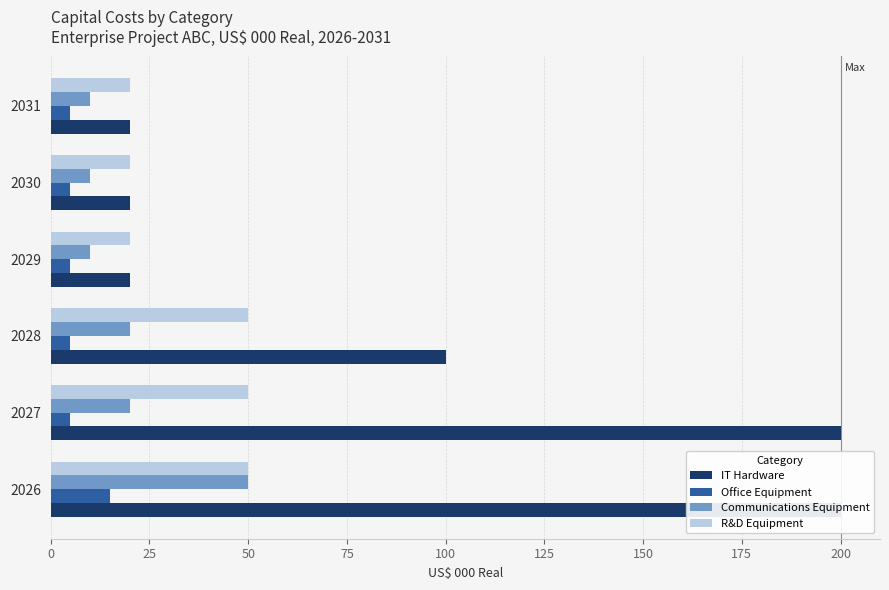

At how many categories does at least one series exceed 91?

3